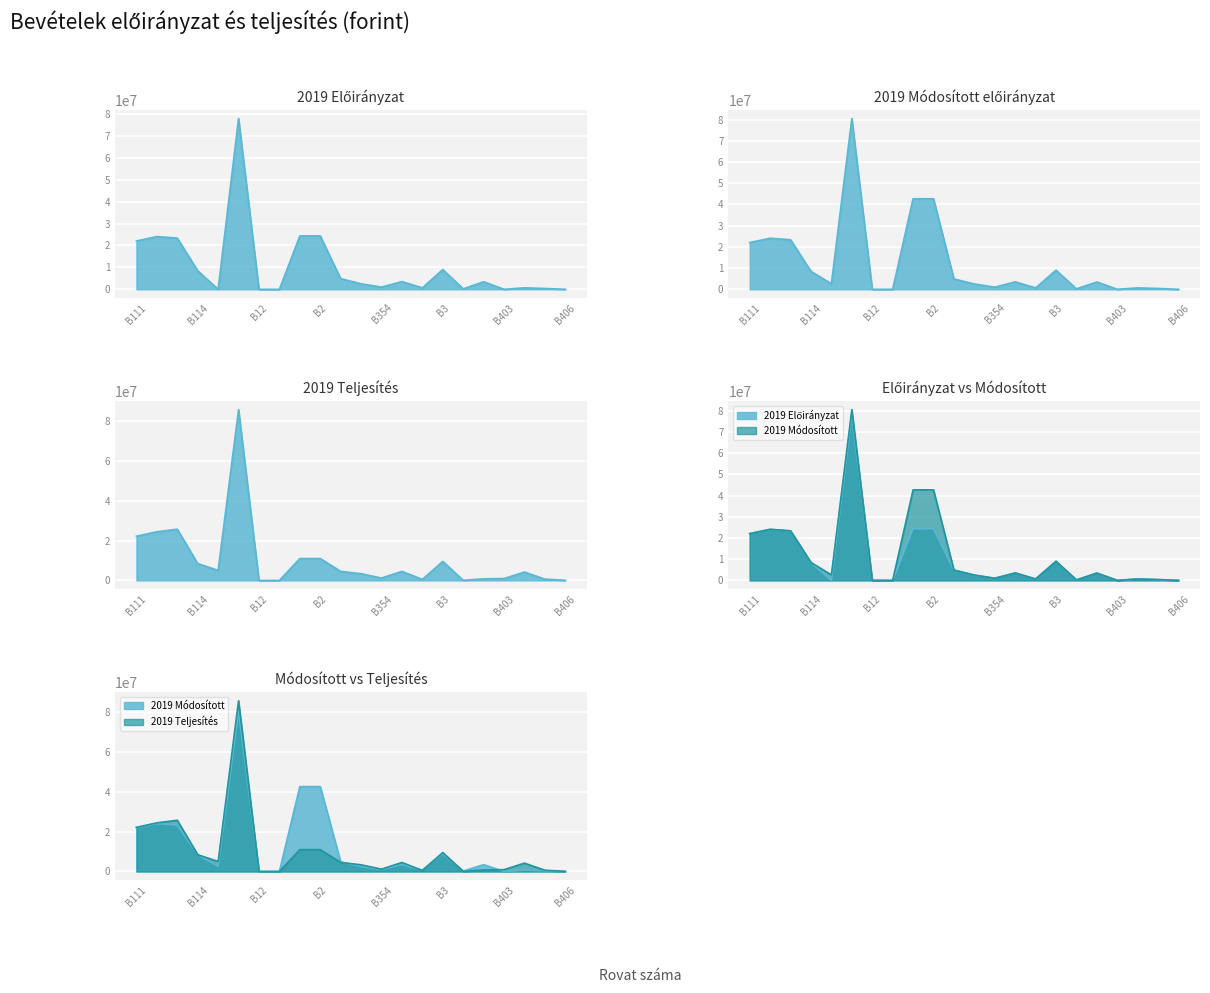

What is the label of the 20th point from the left?

B404